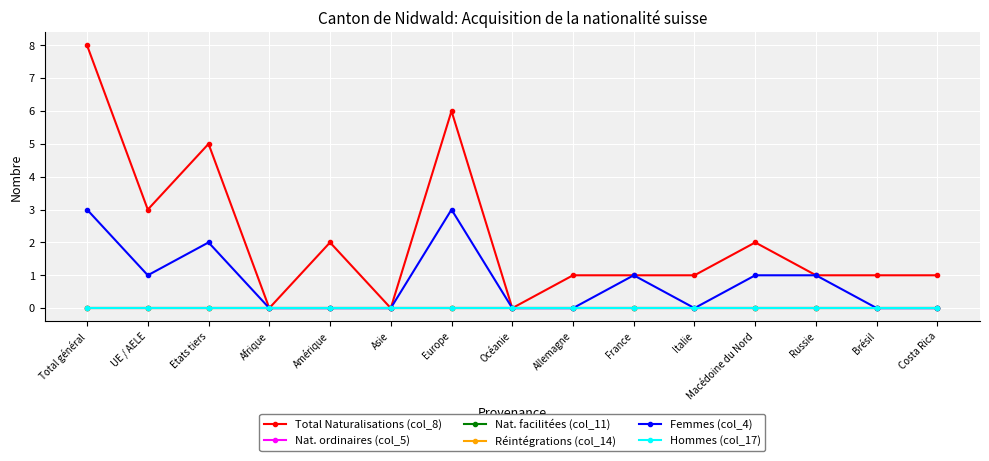

Does the chart have visible grid lines?

Yes